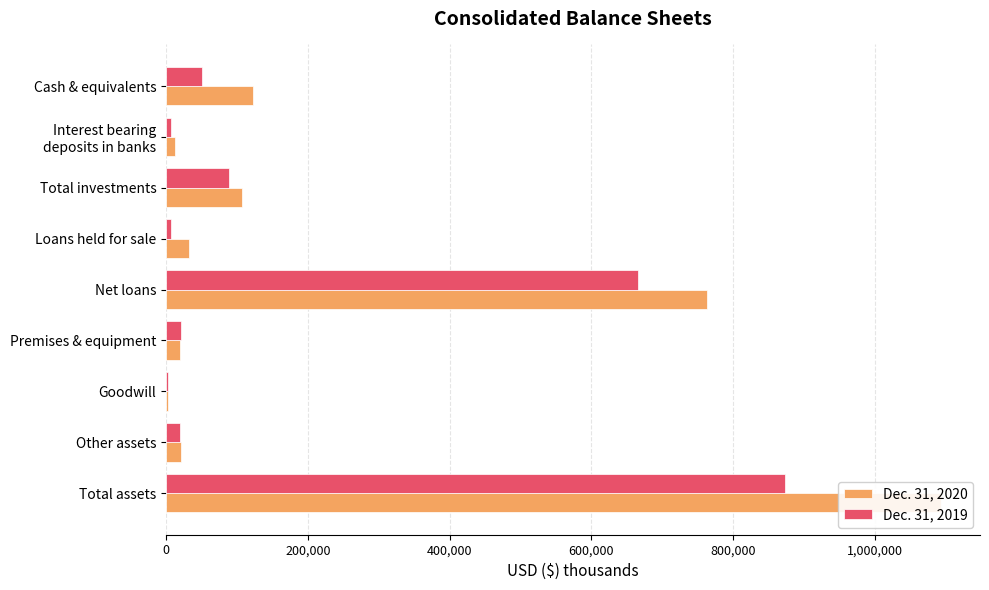

How many bars are there in total?

18